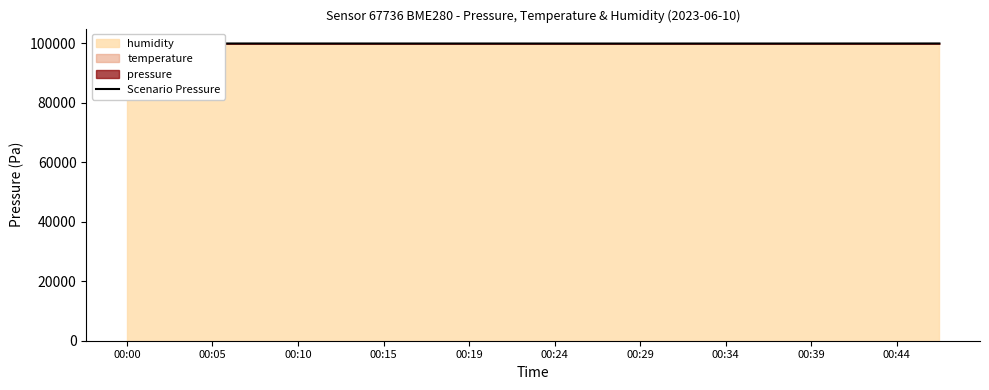

What is the smallest value displayed?

99842.6